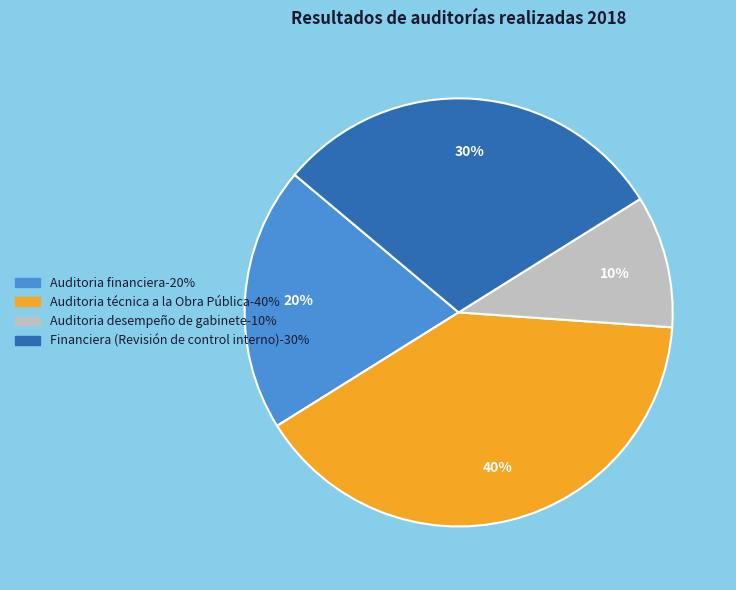

To the nearest percent, what is the average slice percentage?

25%